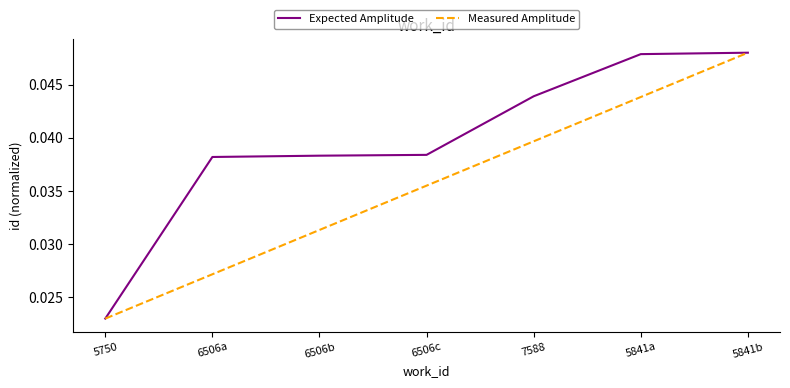

True or false: Expected Amplitude has a value of 0.1 at 6506b.

False